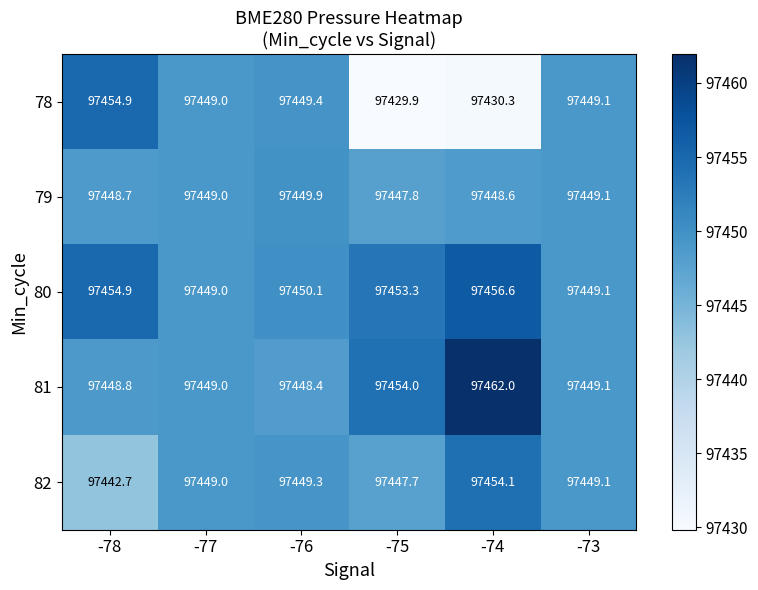

At how many categories does at least one series exceed 97459?

1